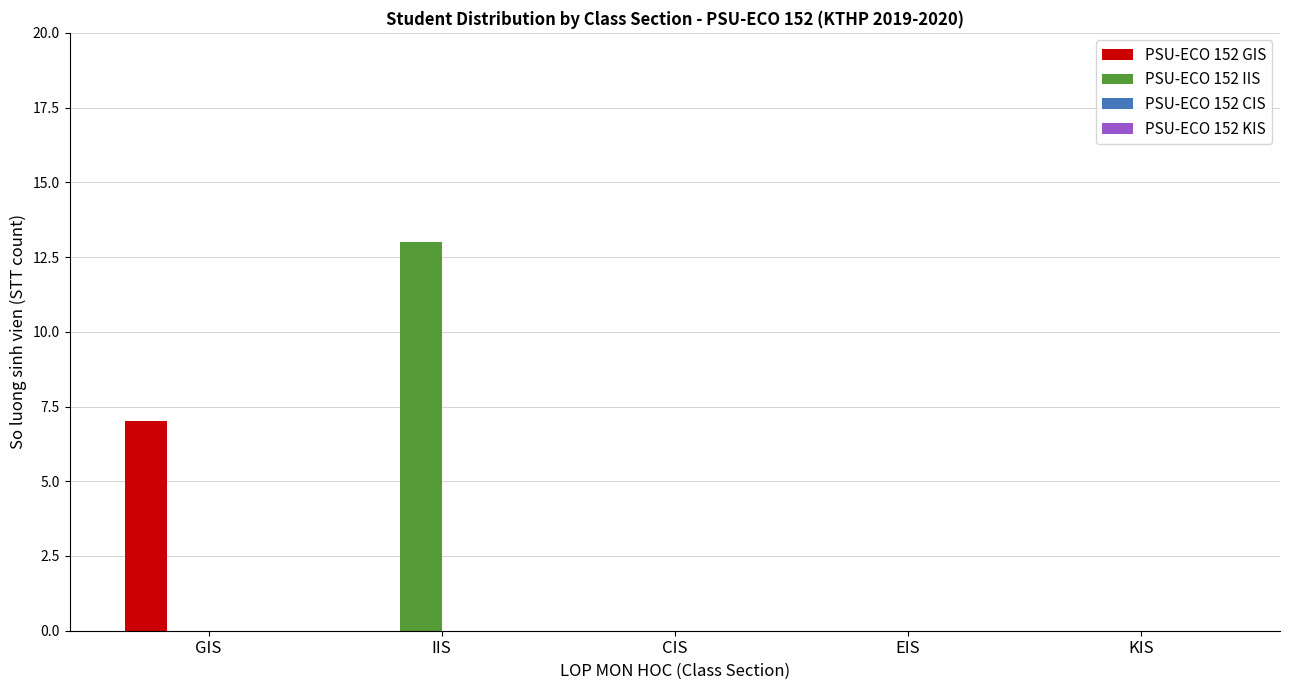

What is the maximum value shown in the chart?

13